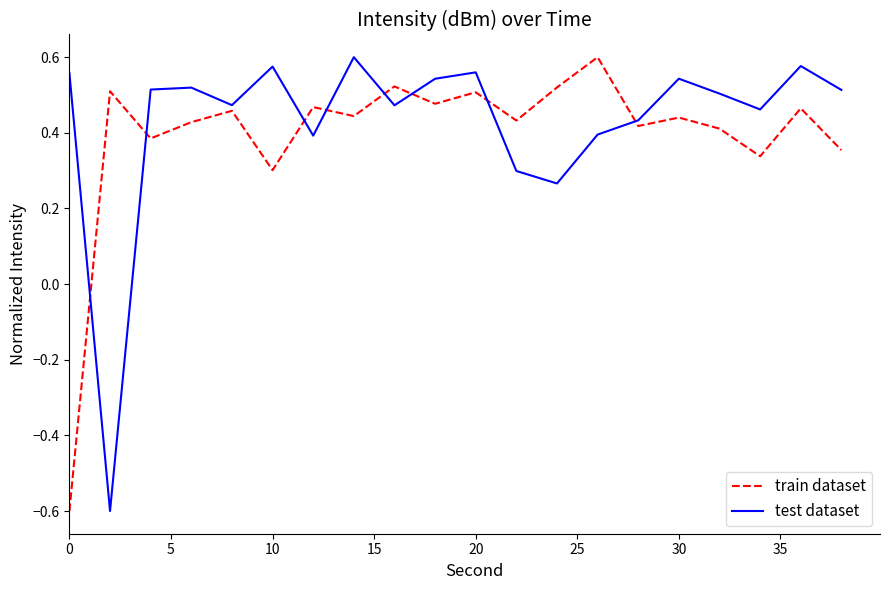

After their last crossing, which series has the higher values: train dataset or test dataset?

test dataset